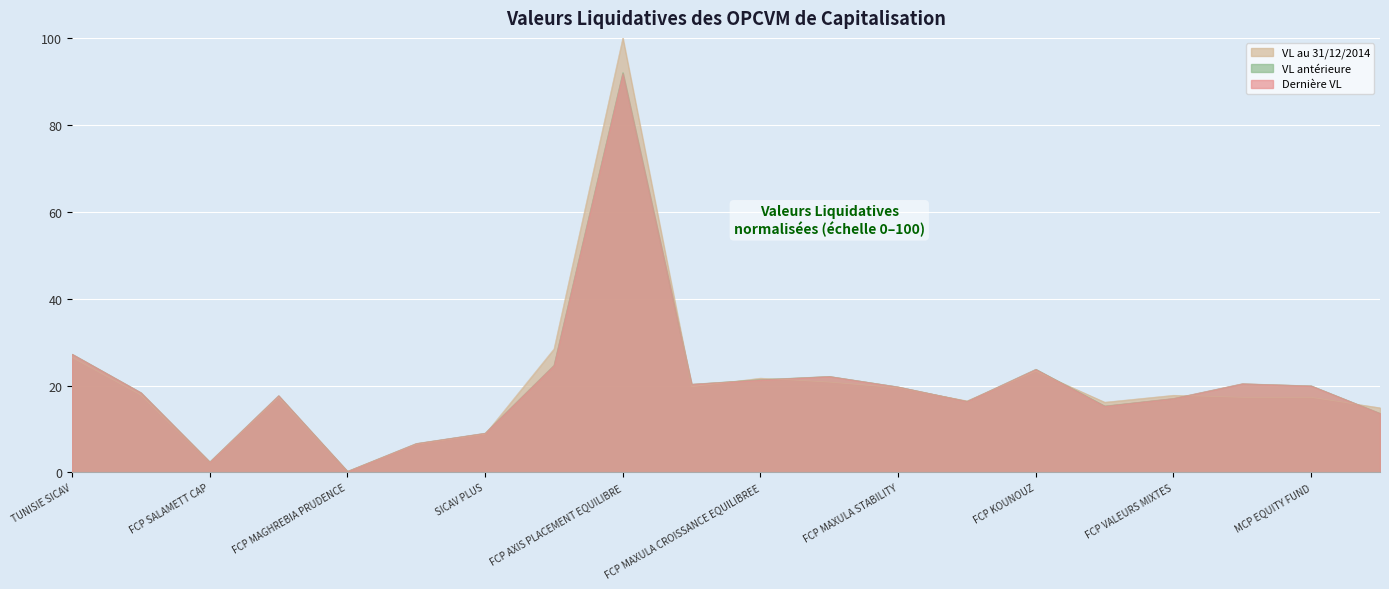

What is the highest value of the VL antérieure series?

92.0